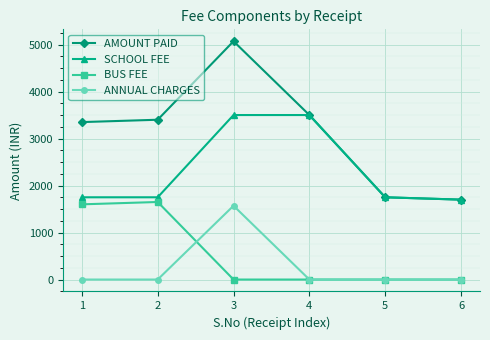

Is this an area chart (filled region under the line)?

No